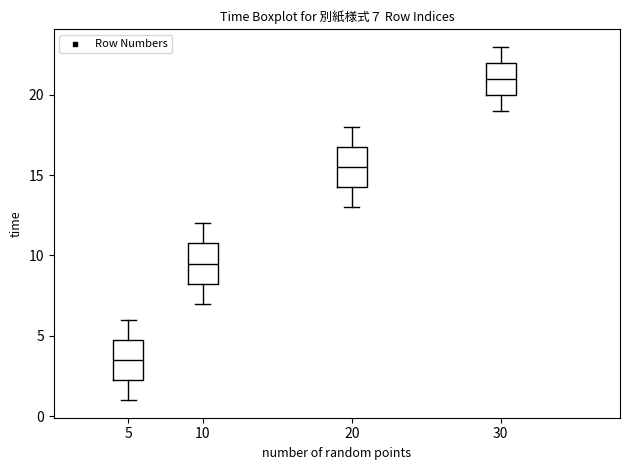

Which box's median line is the highest?

30